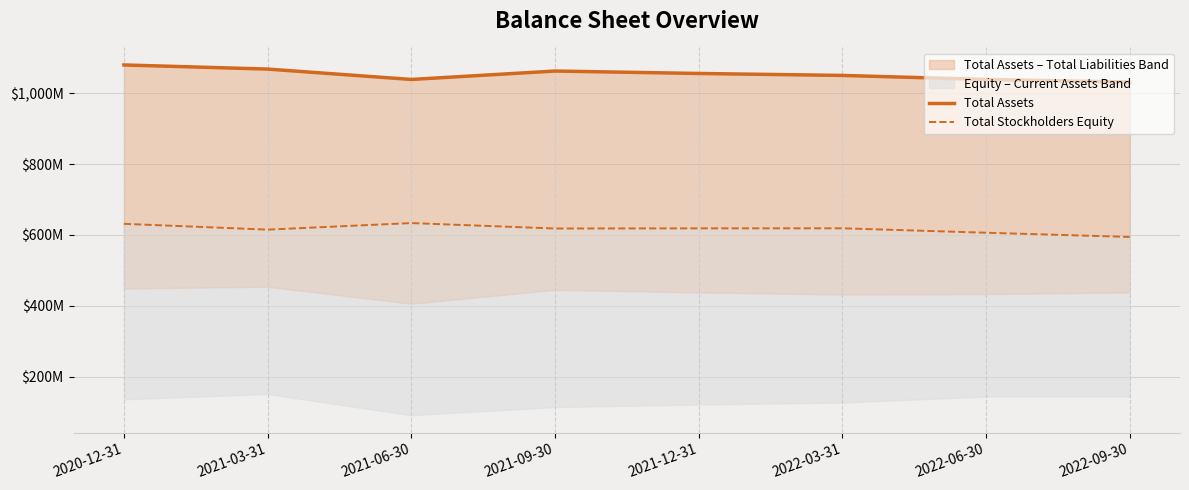

Where is the first local minimum for Total Stockholders Equity?

2021-03-31